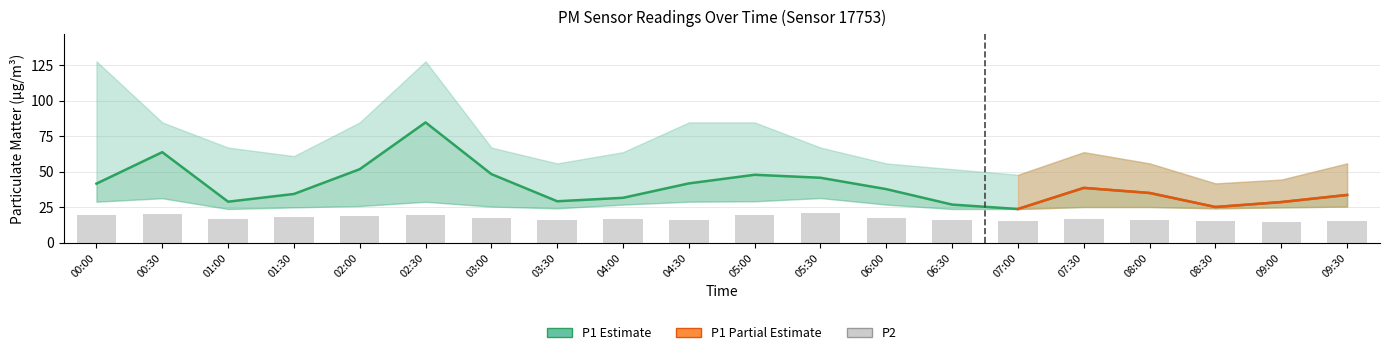

Reading right to left, list all the values displayed in this chart.

P1: 09:30=33.6	09:00=28.6	08:30=25.1	08:00=35.0	07:30=38.6	07:00=23.7	06:30=26.8	06:00=37.7	05:30=45.7	05:00=47.8	04:30=41.7	04:00=31.6	03:30=29.2	03:00=48.3	02:30=84.6	02:00=51.7	01:30=34.3	01:00=28.9	00:30=63.7	00:00=41.6
P2: 09:30=15.5	09:00=14.7	08:30=15.2	08:00=15.7	07:30=16.5	07:00=15.1	06:30=15.8	06:00=17.1	05:30=21.1	05:00=19.7	04:30=16.1	04:00=16.5	03:30=16.0	03:00=17.5	02:30=19.3	02:00=18.5	01:30=18.3	01:00=17.0	00:30=19.9	00:00=19.6